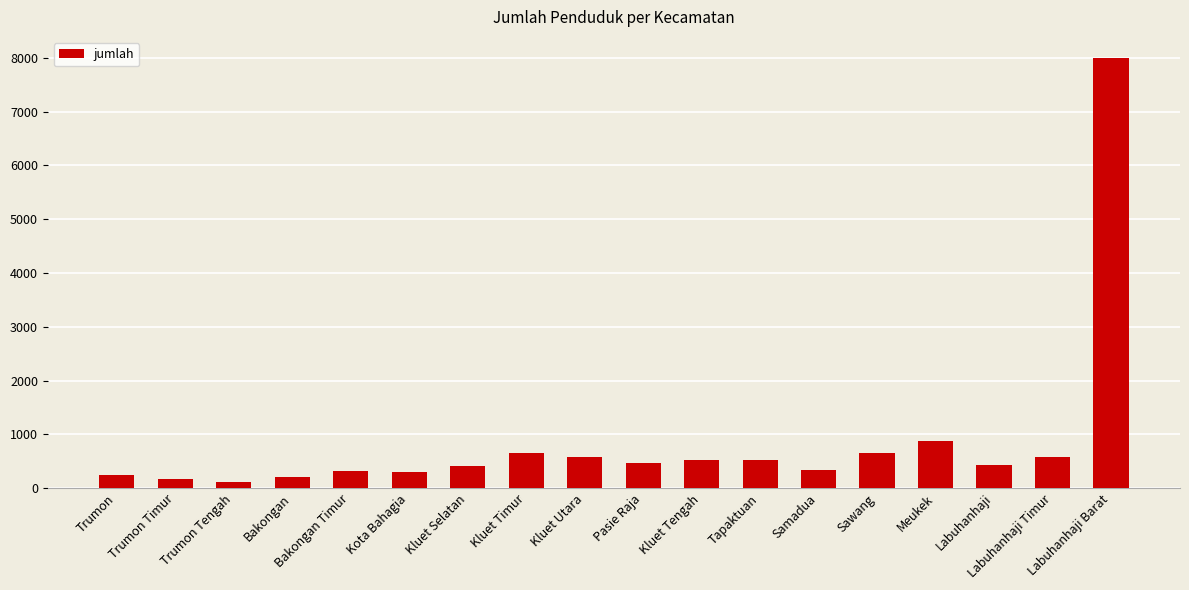

What is the change in value from Trumon Timur to Samadua?

+164